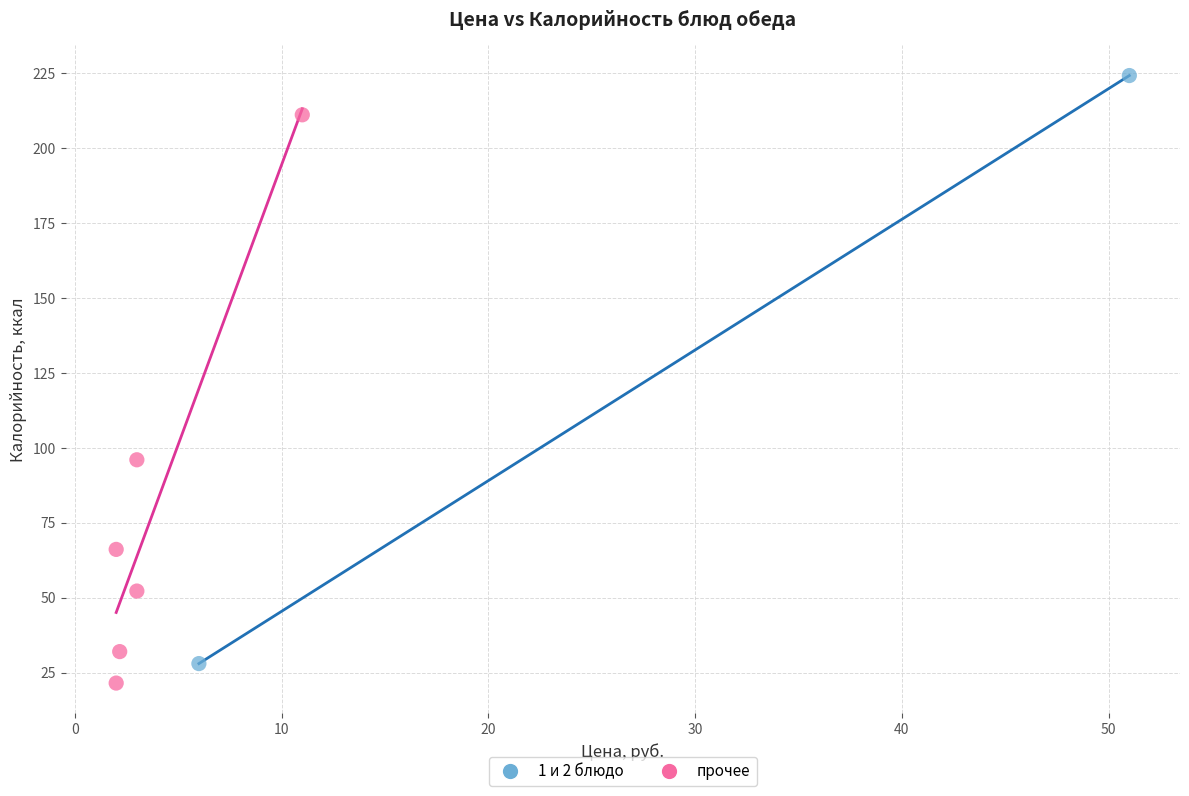

Which series reaches the maximum Y coordinate?

1 и 2 блюдо